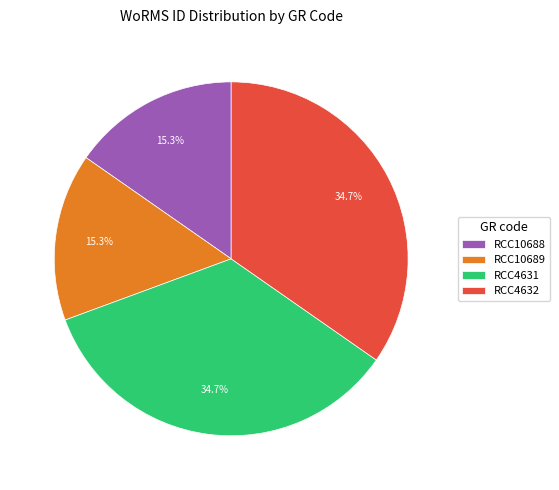

Count the number of slices in the pie.

4